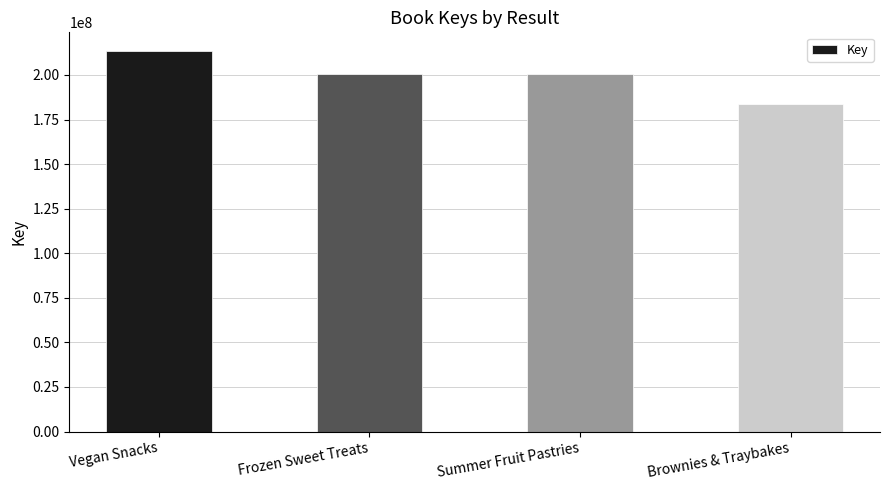

What is the greatest value displayed?

213260926